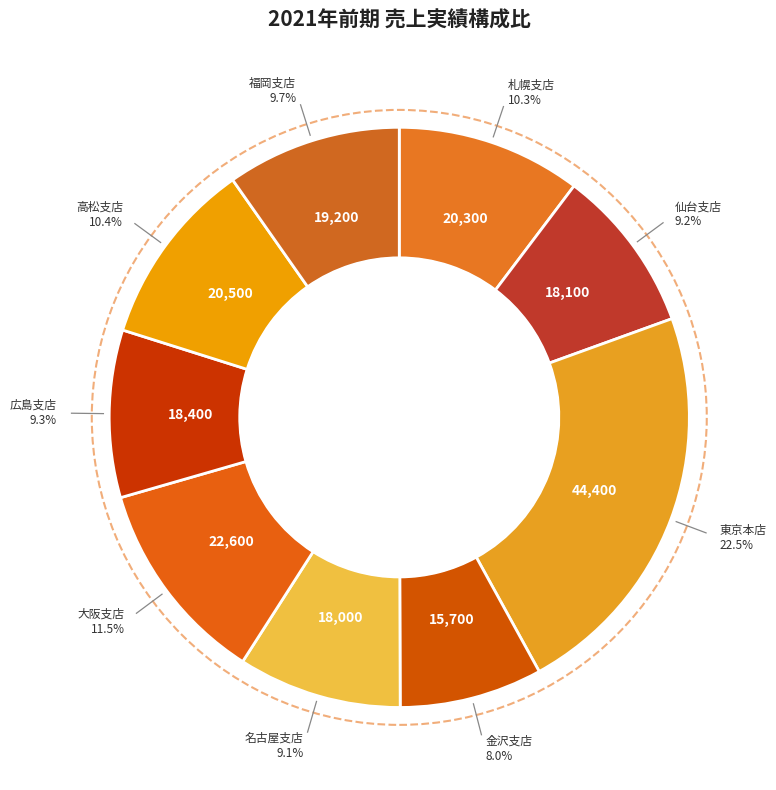

Is there any slice that represents more than half of the pie?

No